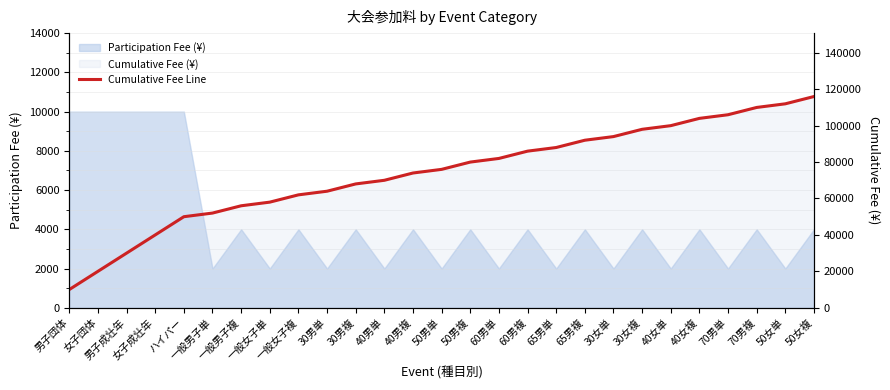

List the labels in order of value, largest first.

50女複, 50女単, 70男複, 70男単, 40女複, 40女単, 30女複, 30女単, 65男複, 65男単, 60男複, 60男単, 50男複, 50男単, 40男複, 40男単, 30男複, 30男単, 一般女子複, 一般女子単, 一般男子複, 一般男子単, ハイパー, 女子成壮年, 男子成壮年, 女子団体, 男子団体